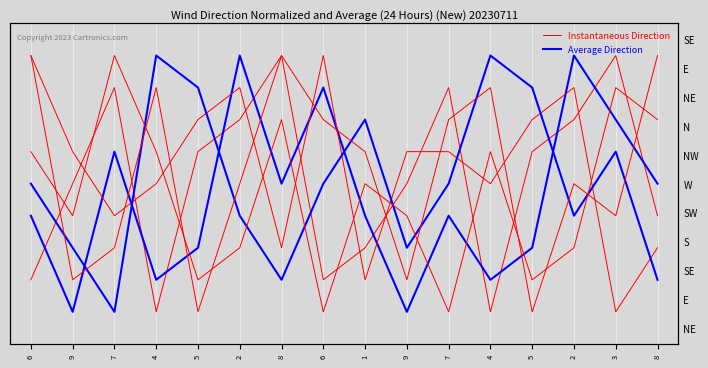

The Average Direction series shows 5 at 7. True or false?

True